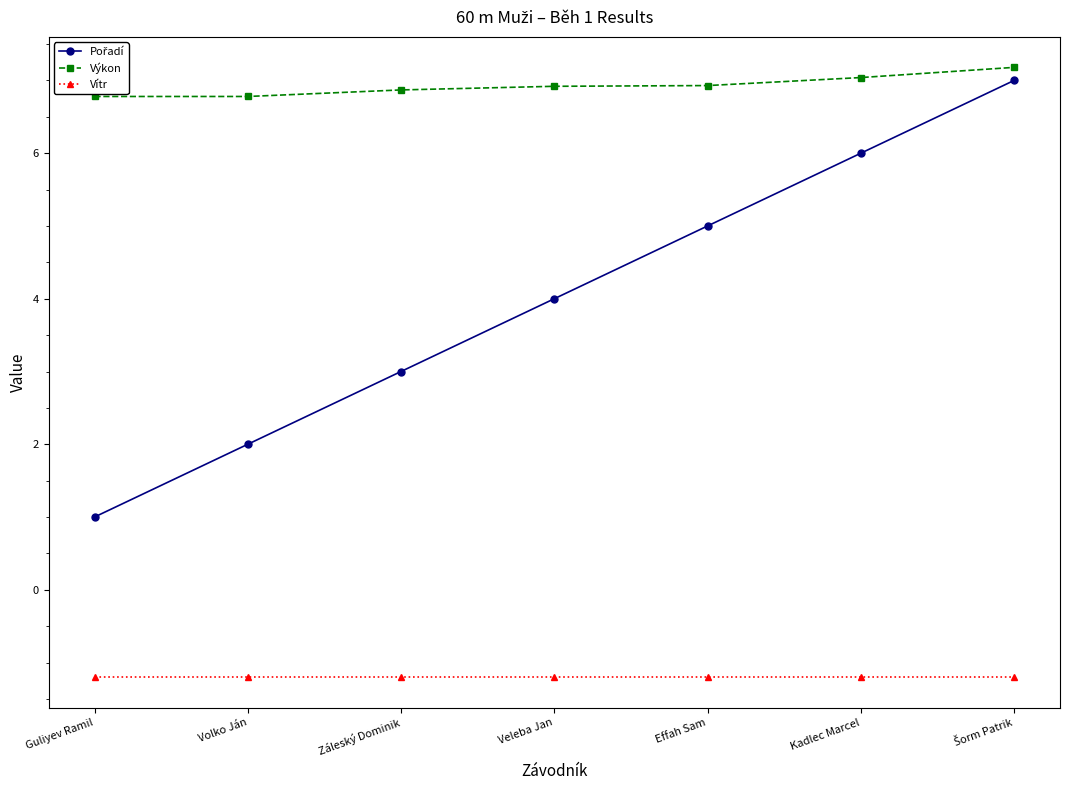

What is the greatest value displayed?

7.2